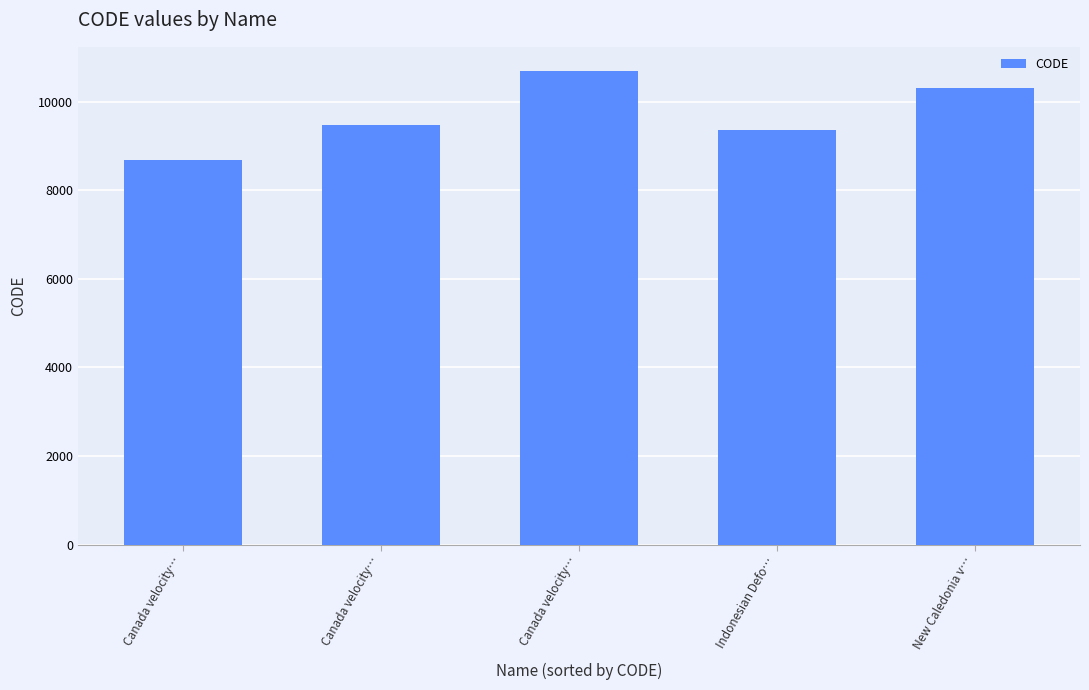

How many values are below 9483?

2